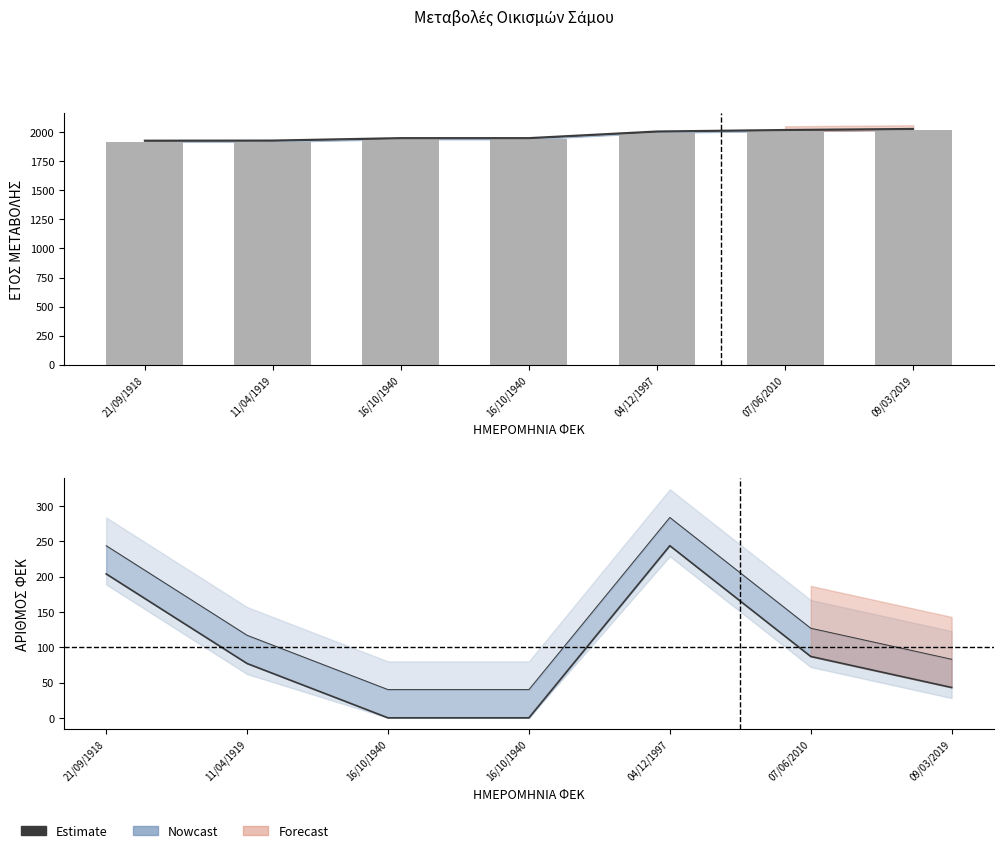

Between 11/04/1919 and 21/09/1918, which is larger?

21/09/1918